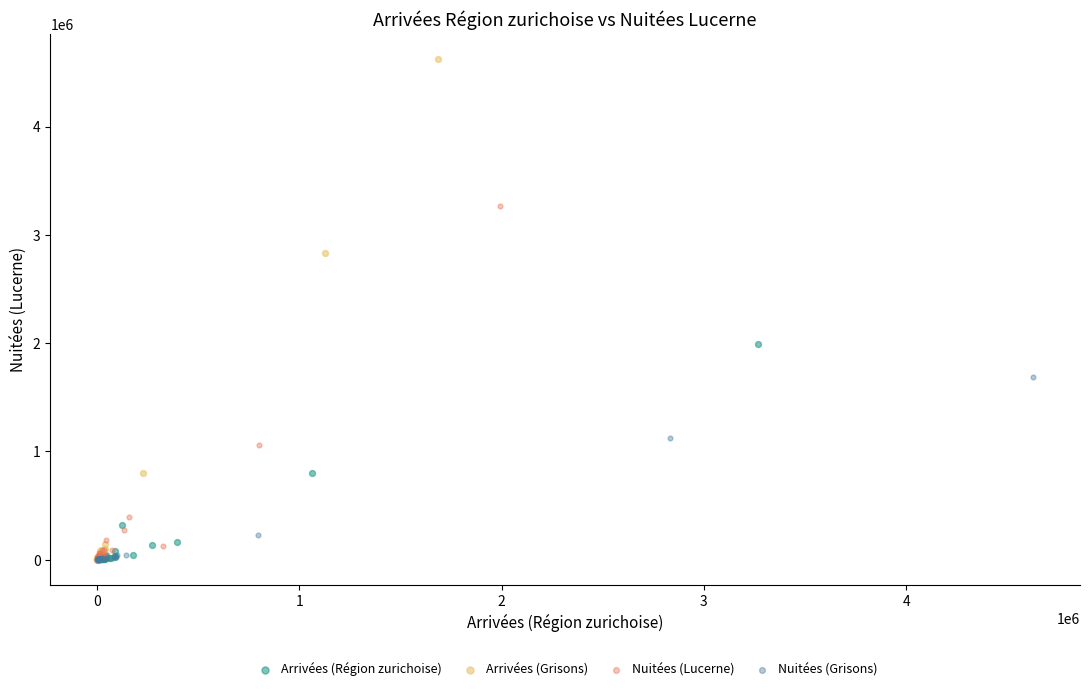

Which series reaches the maximum Y coordinate?

Arrivées (Grisons)